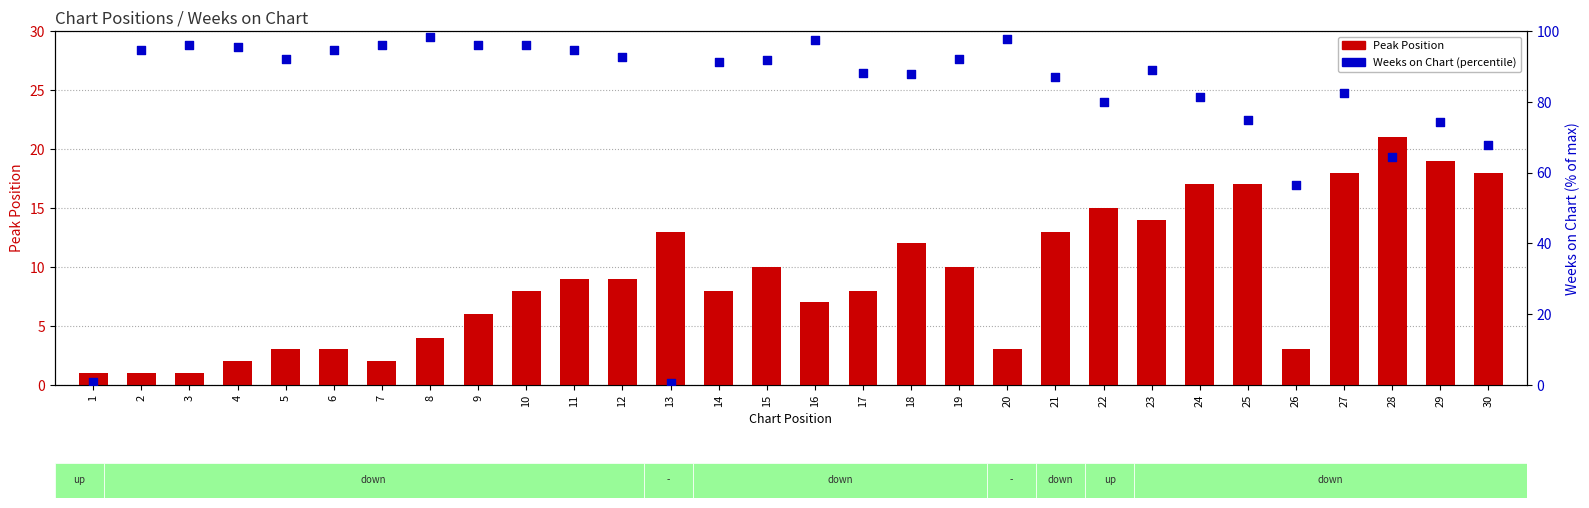

What is the total value across all series at 28?

85.3